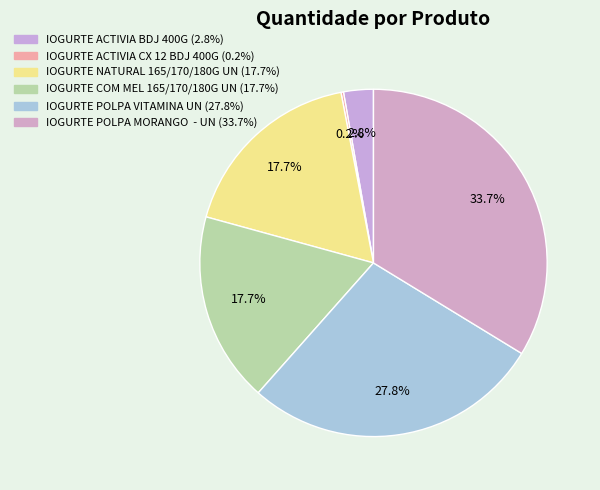

Count the number of slices in the pie.

6